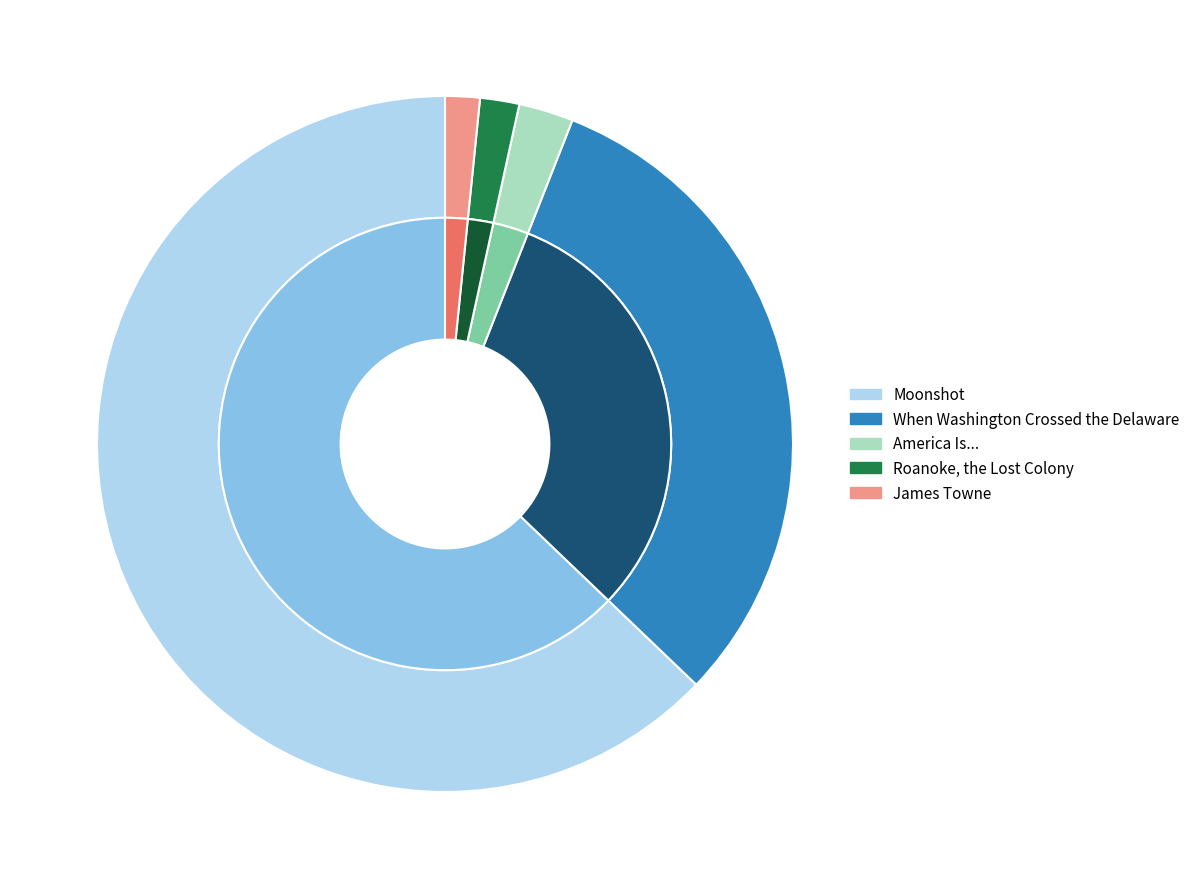

Count the number of slices in the pie.

5